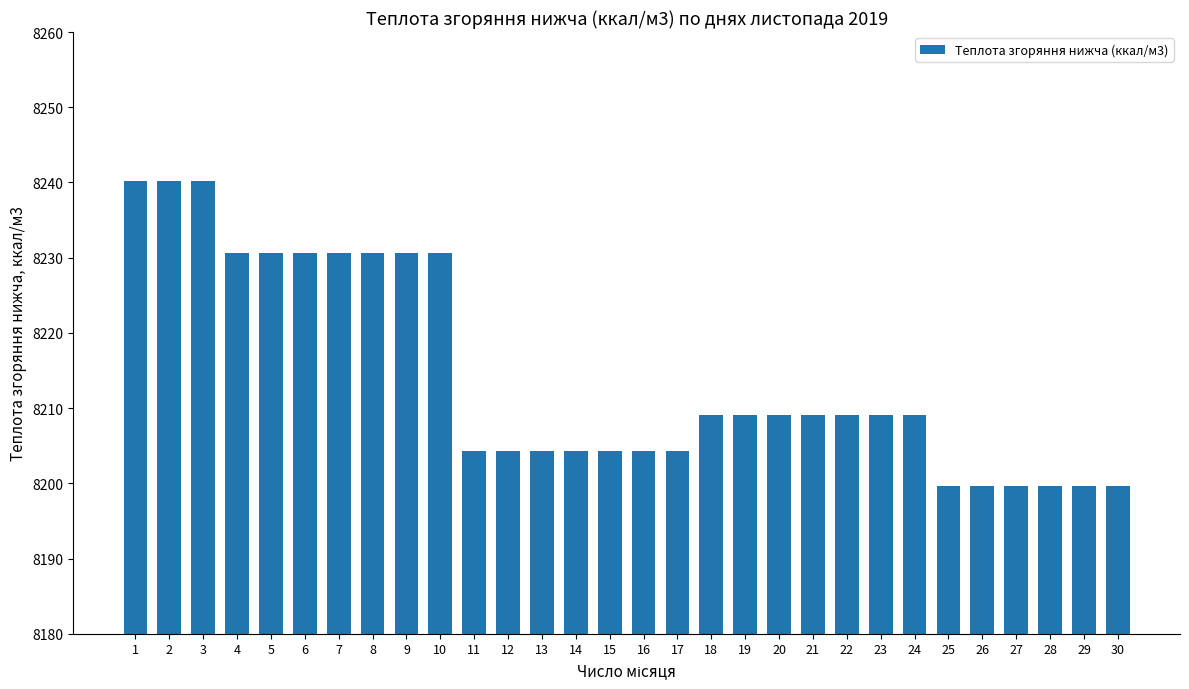

What is the average value?

8214.2